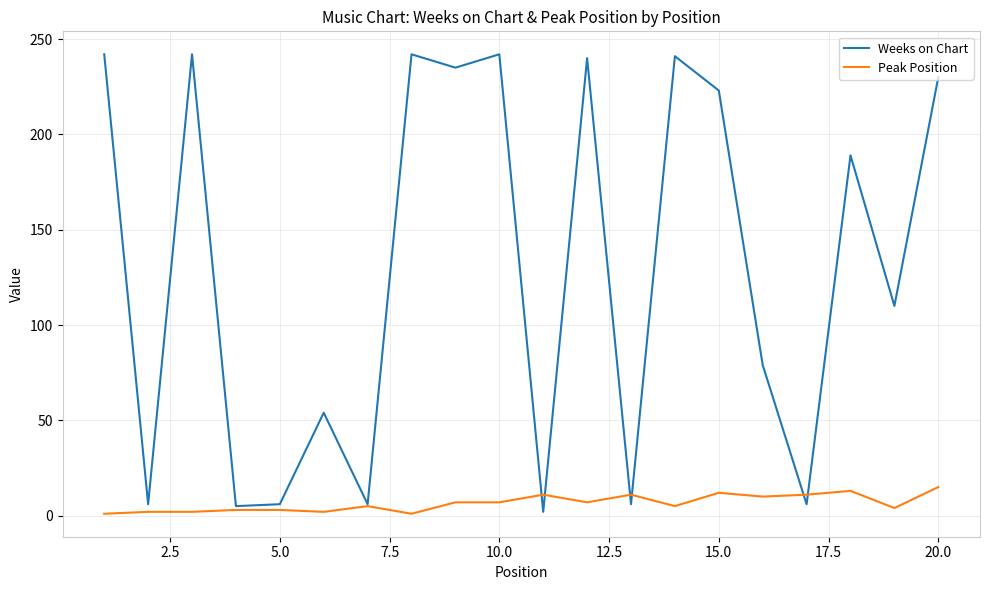

Is this an area chart (filled region under the line)?

No